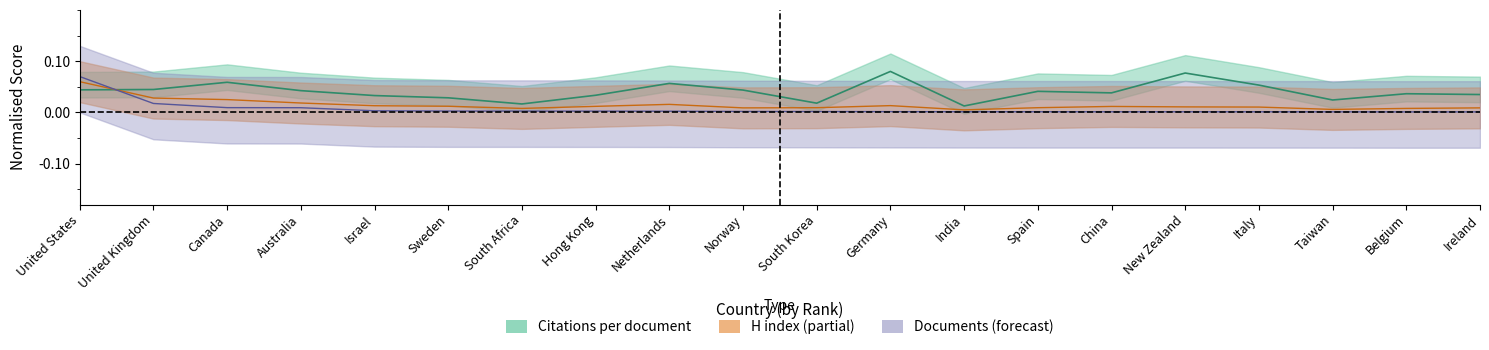

At how many categories does at least one series exceed 0?

20